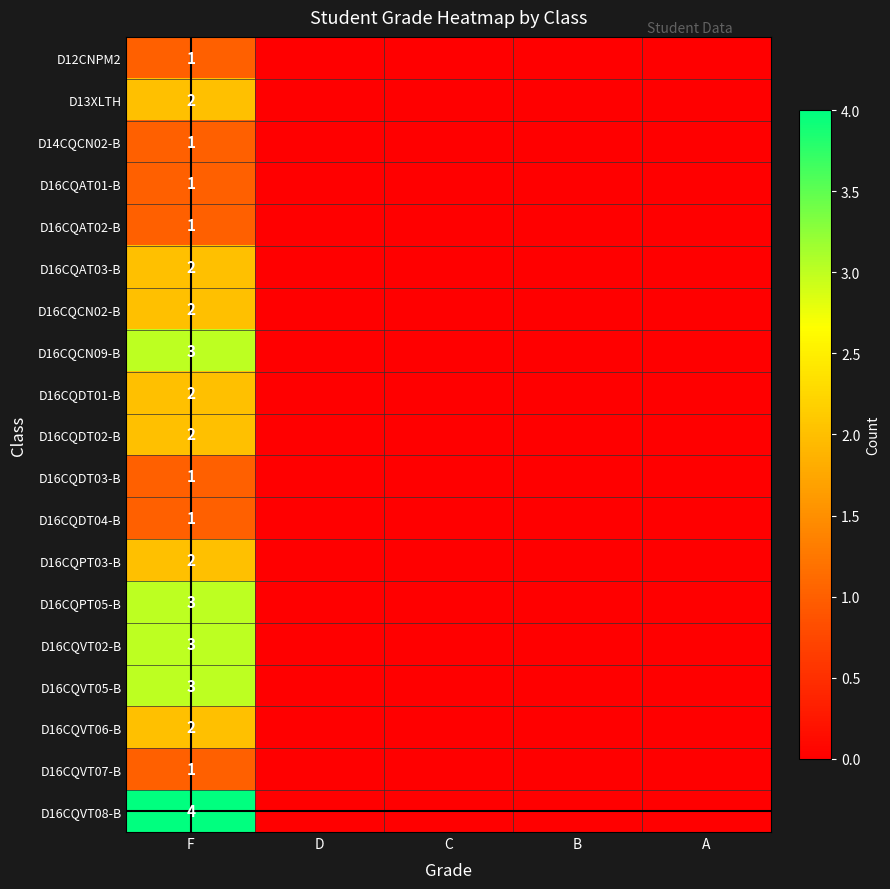

True or false: D16CQCN02-B has a value of 2 at F.

True